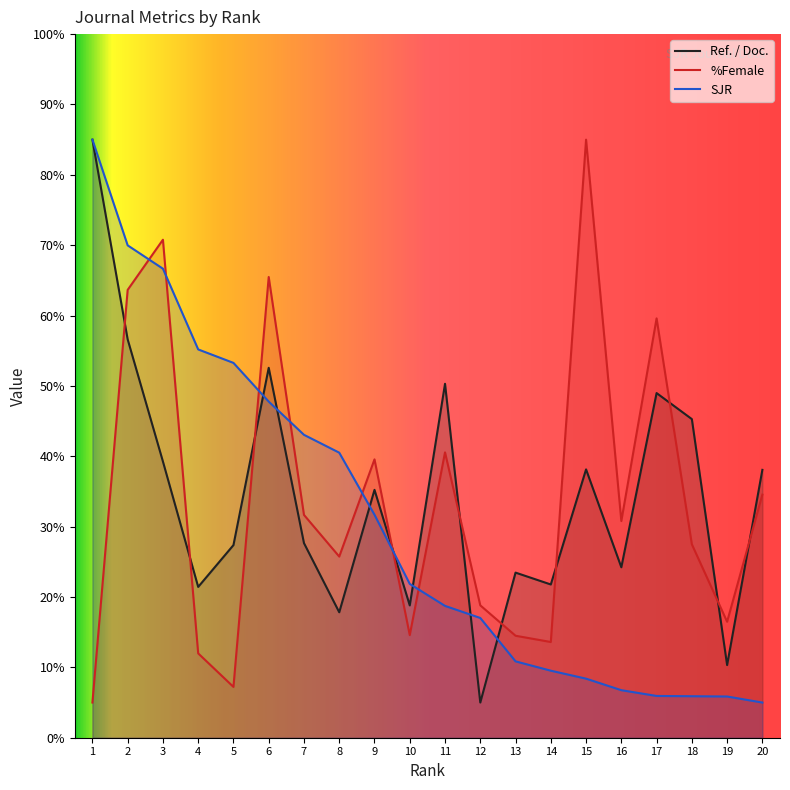

Which series changed the most between 10 and 11?

Ref. / Doc.